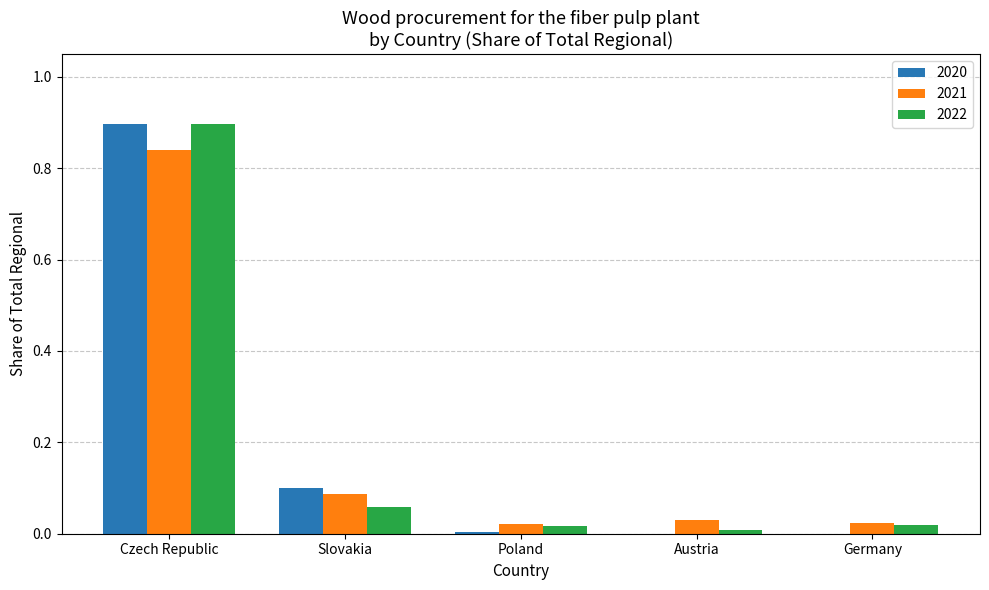

The 2022 series shows 0.0 at Austria. True or false?

True